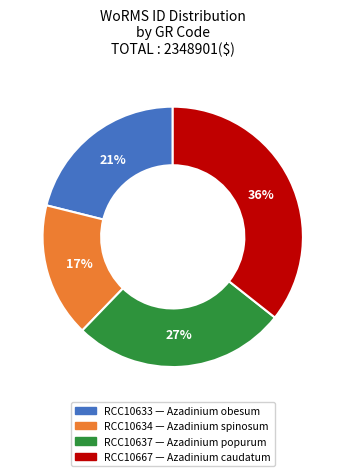

How many slices are in this pie chart?

4